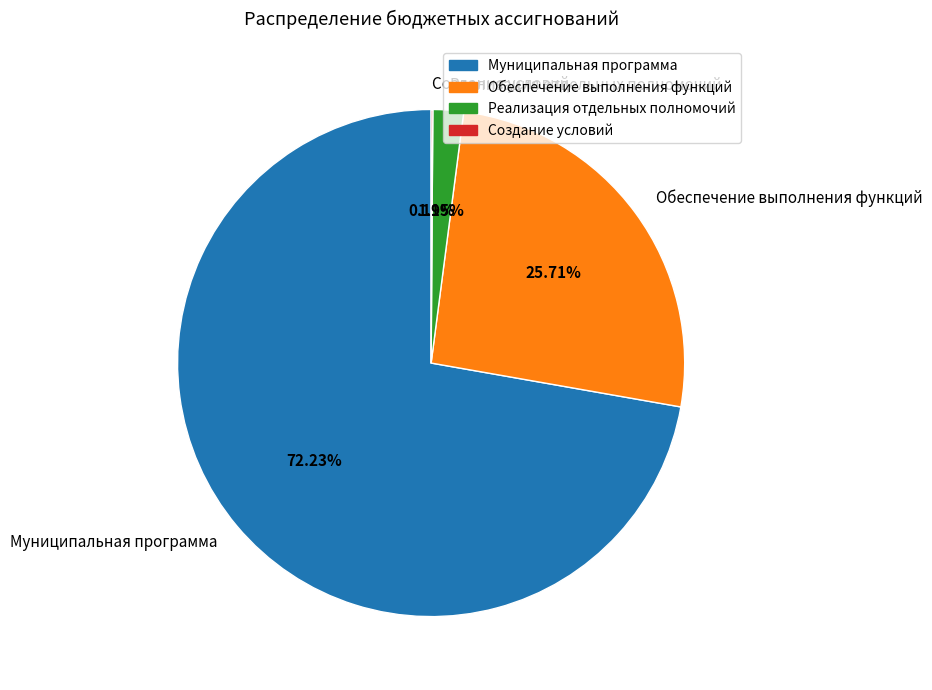

Which category has the biggest portion of the pie?

Муниципальная программа